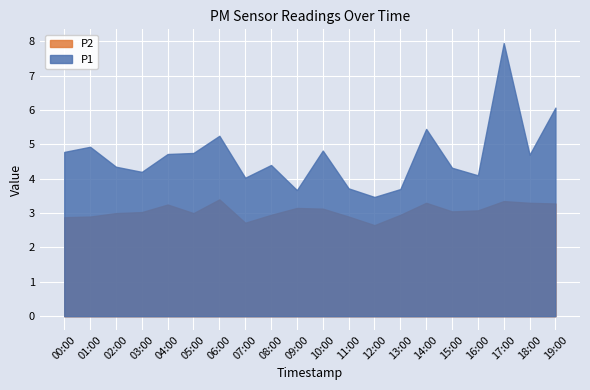

True or false: P1 has more than 2 interior local peaks.

True